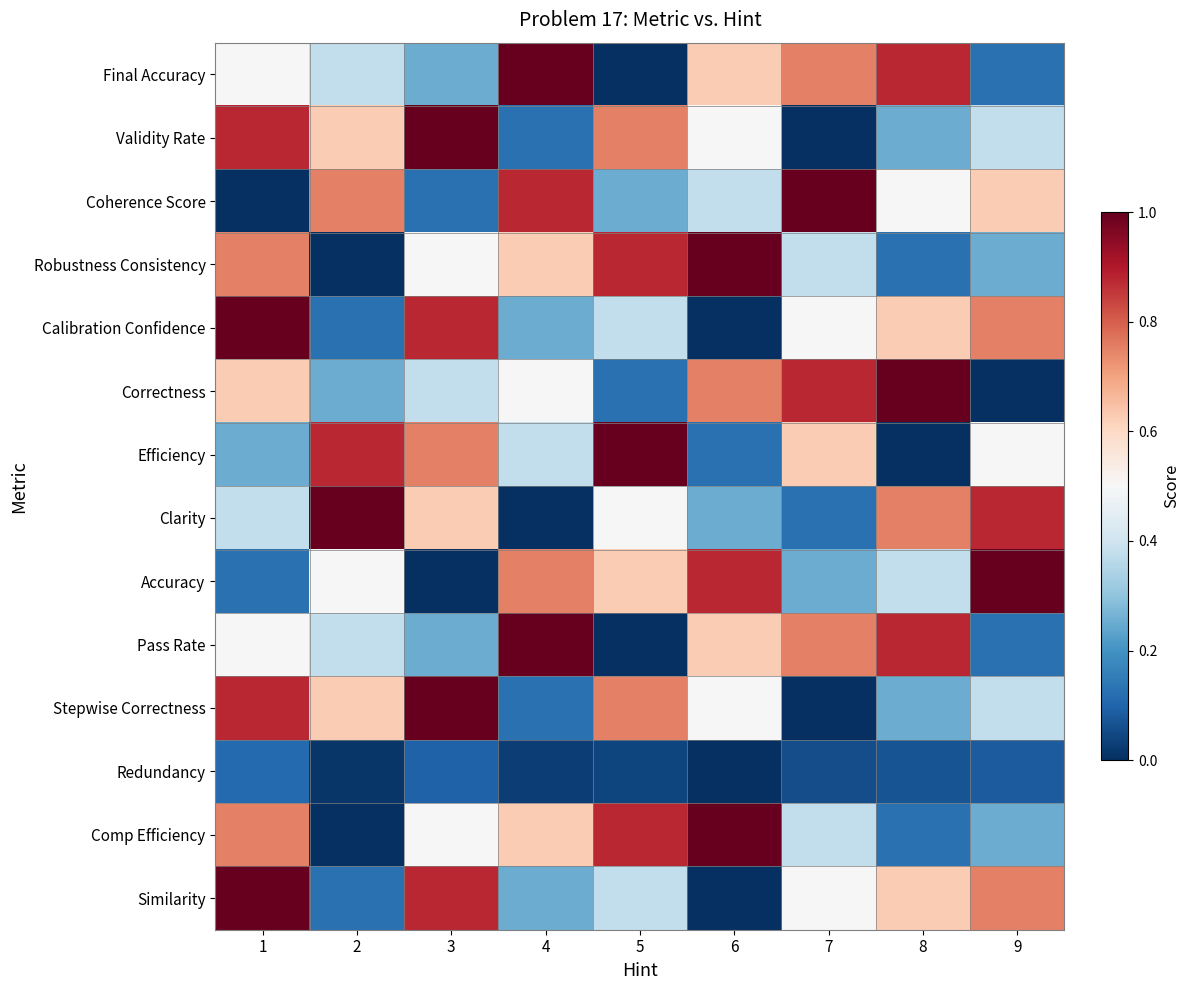

Count the number of data series in this chart.

14